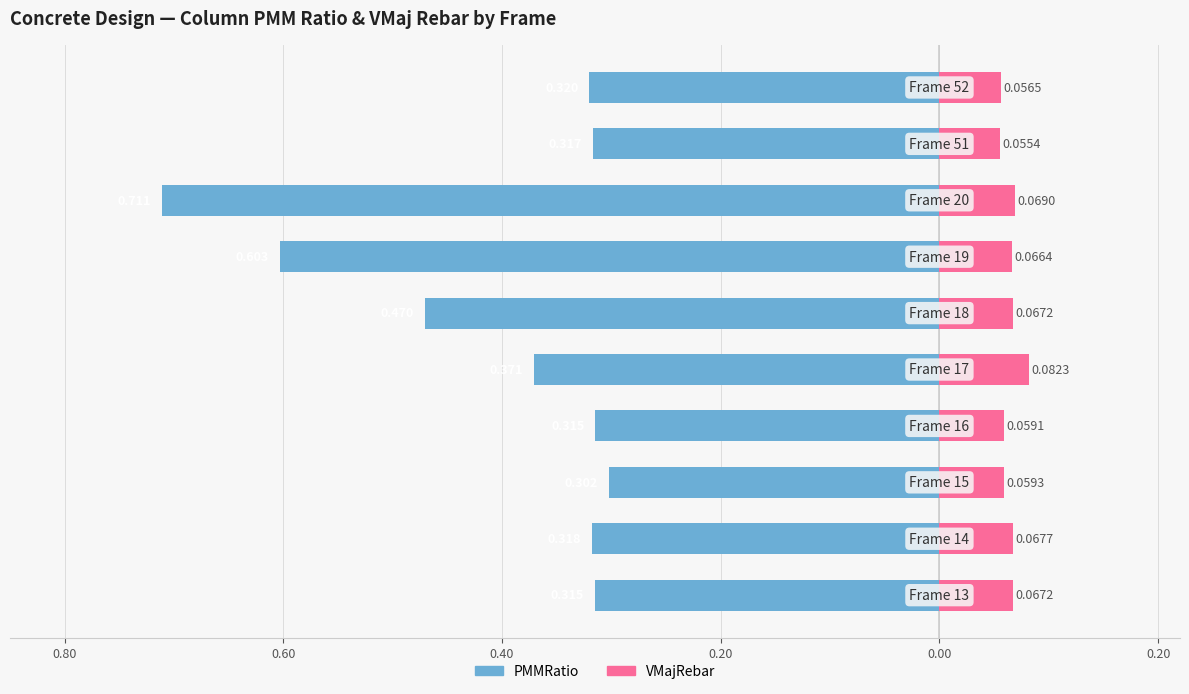

How many data points does each series have?

10